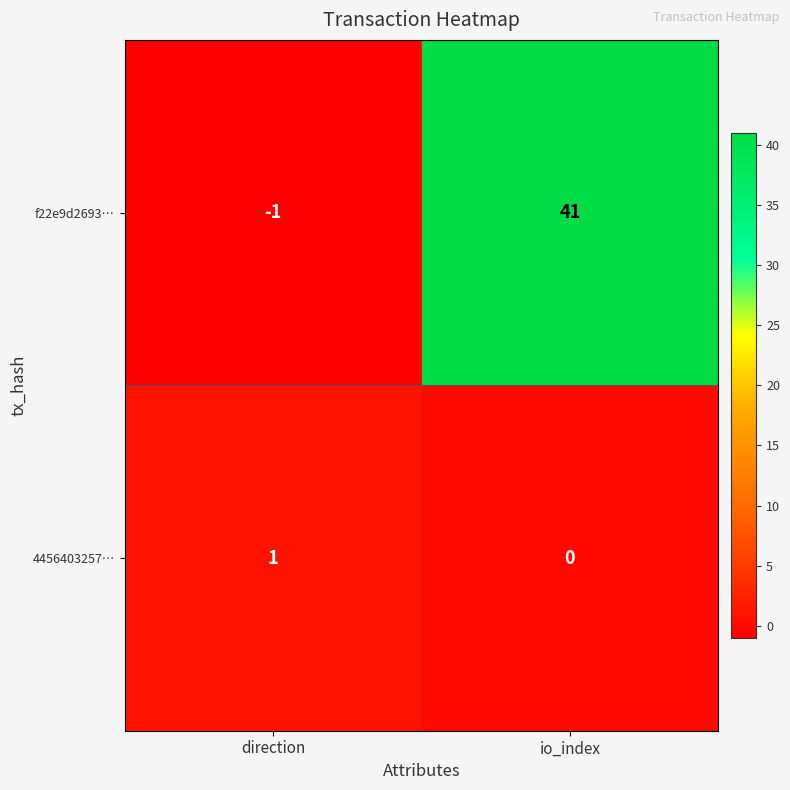

What is the average value of the f22e9d2693… series?

20